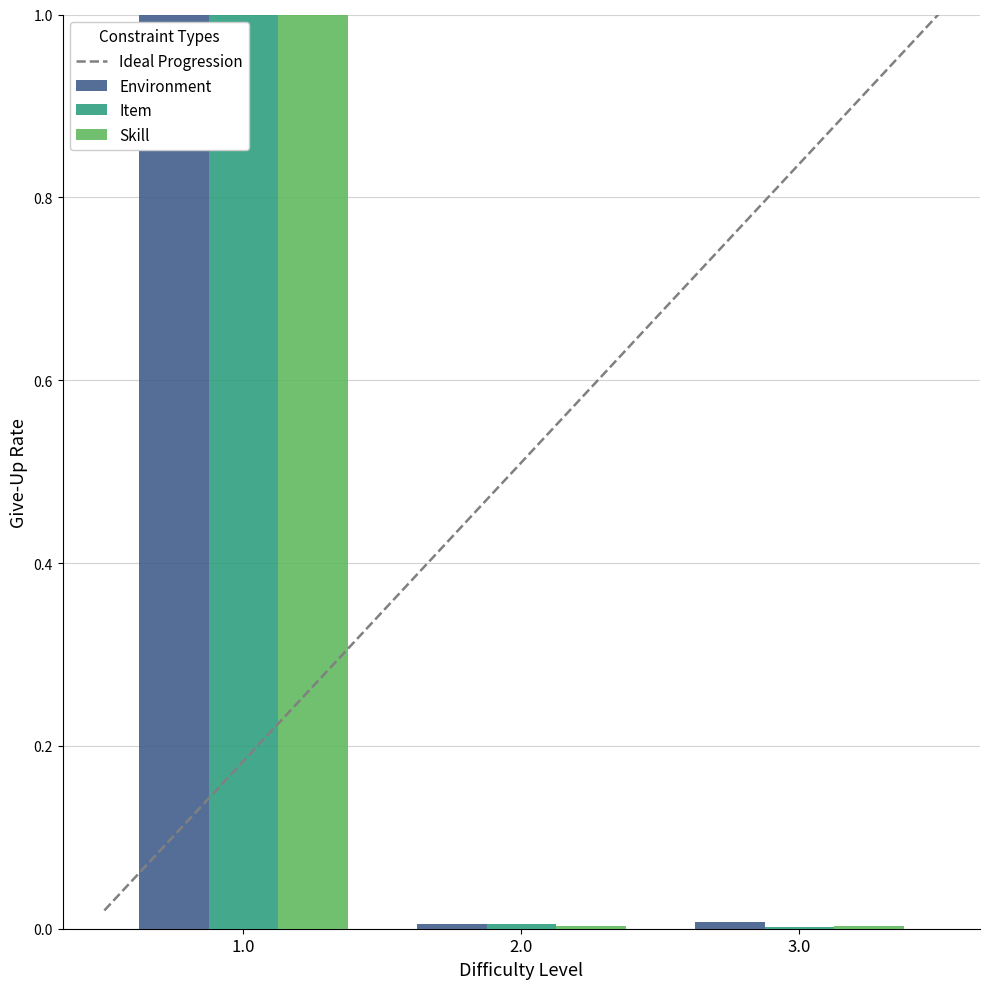

How many data points does each series have?

3